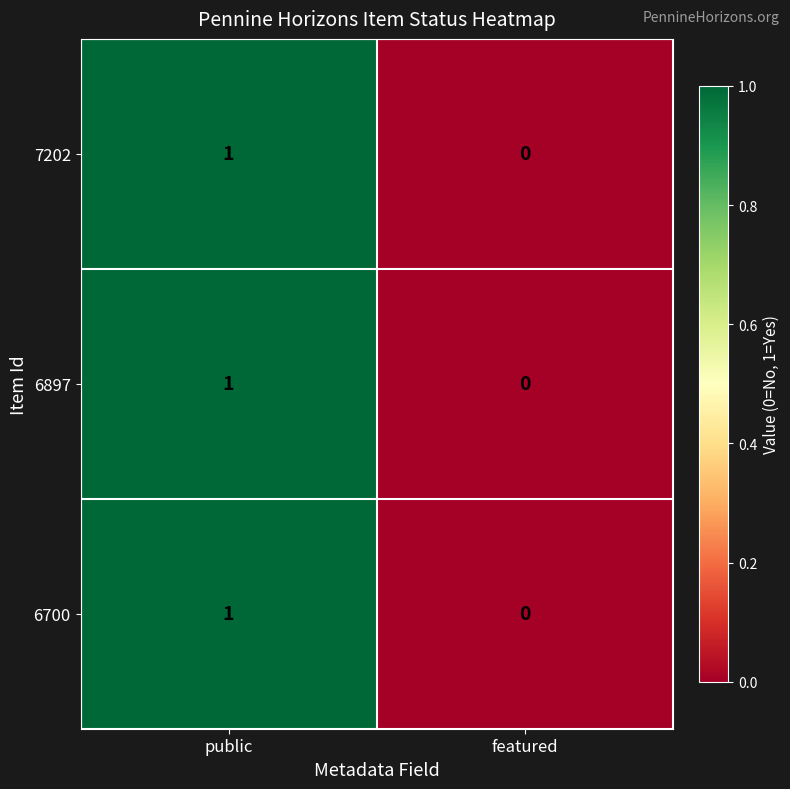

The 6700 series shows 0 at featured. True or false?

True